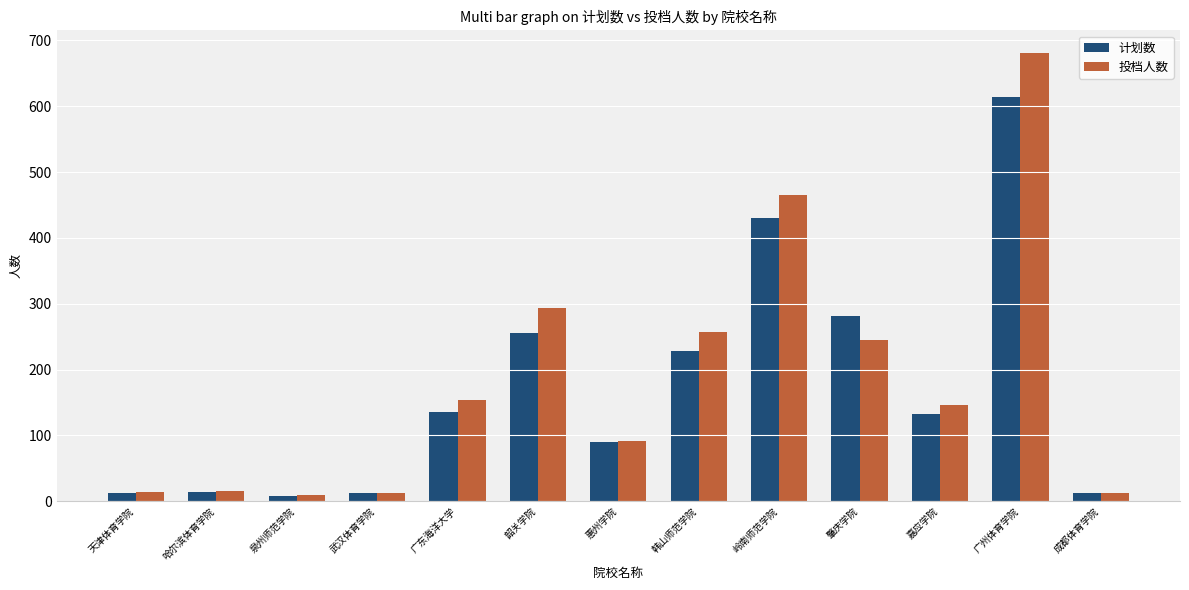

List the series in order of their peak value, lowest first.

计划数, 投档人数